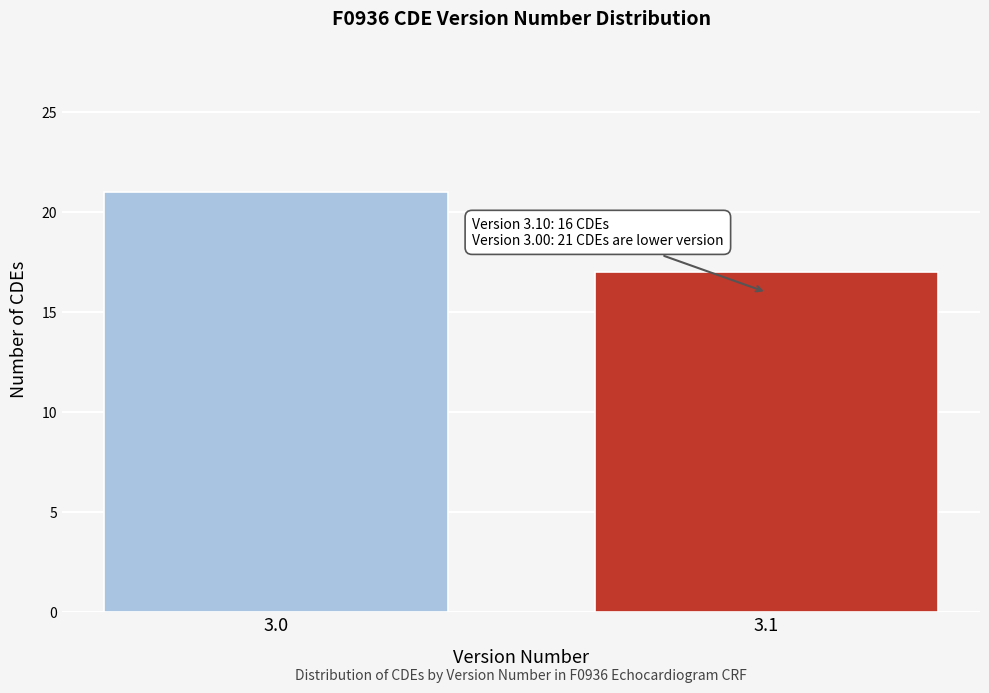

Reading left to right, list all the values displayed in this chart.

21	17